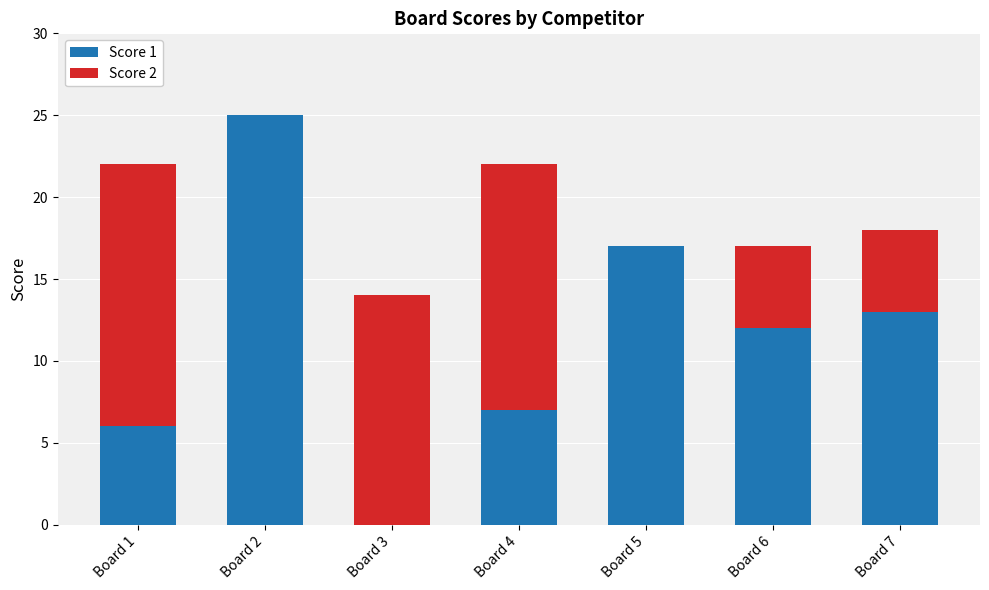

Reading left to right, transcribe the values for Score 1.

Board 1=6	Board 2=25	Board 3=0	Board 4=7	Board 5=17	Board 6=12	Board 7=13